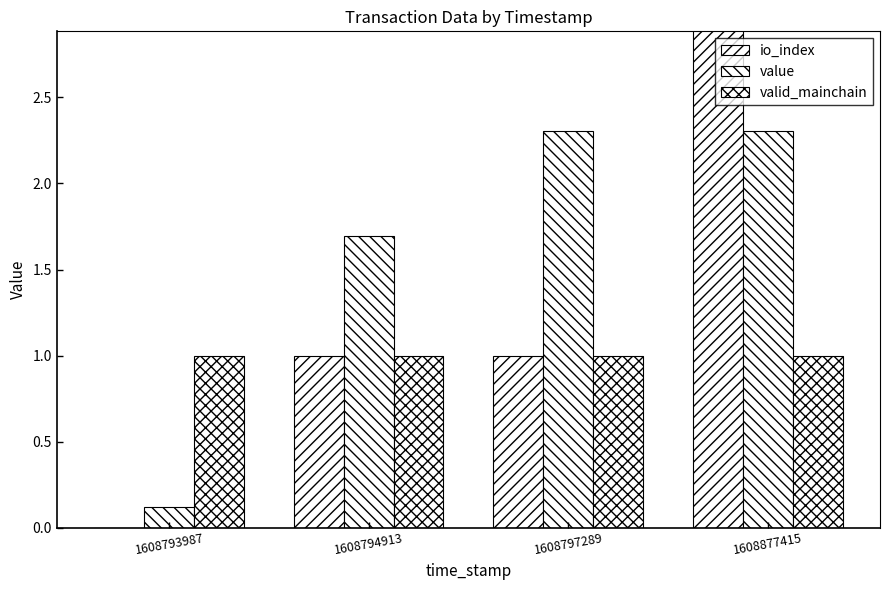

At which category is the sum across all series the highest?

1608877415